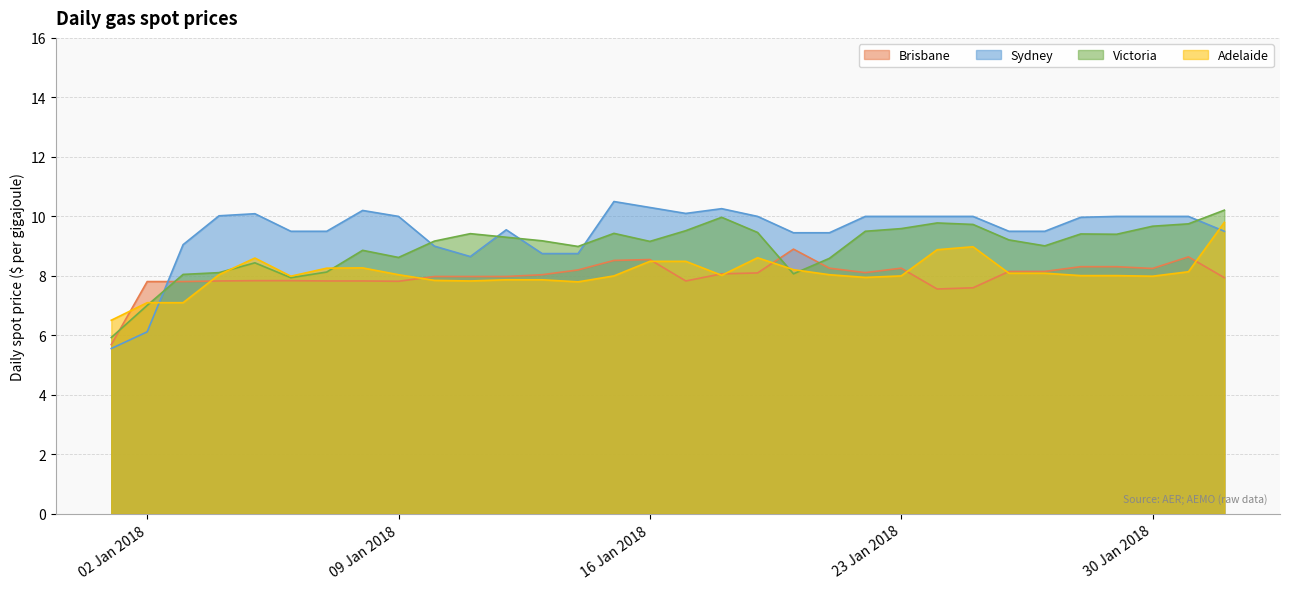

Which series has the widest spread of values?

Sydney